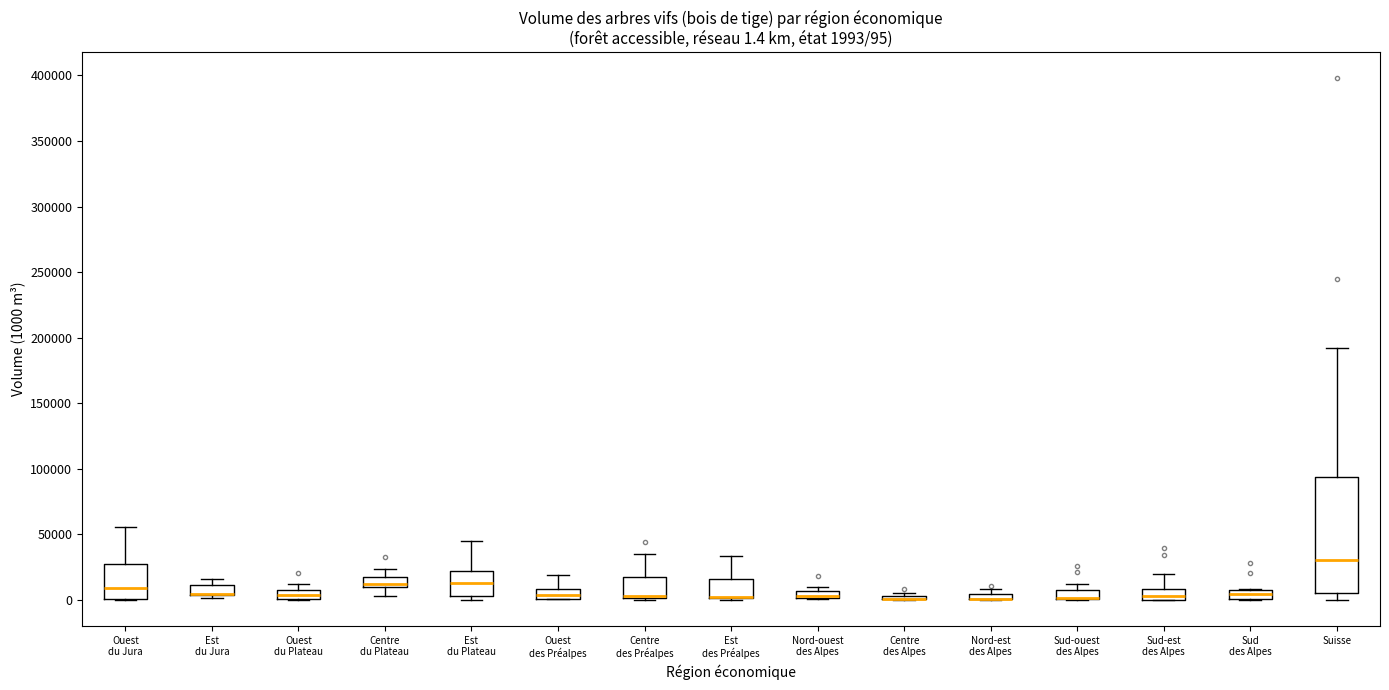

Comparing the boxes themselves (not the whiskers), which one is the tallest?

Suisse